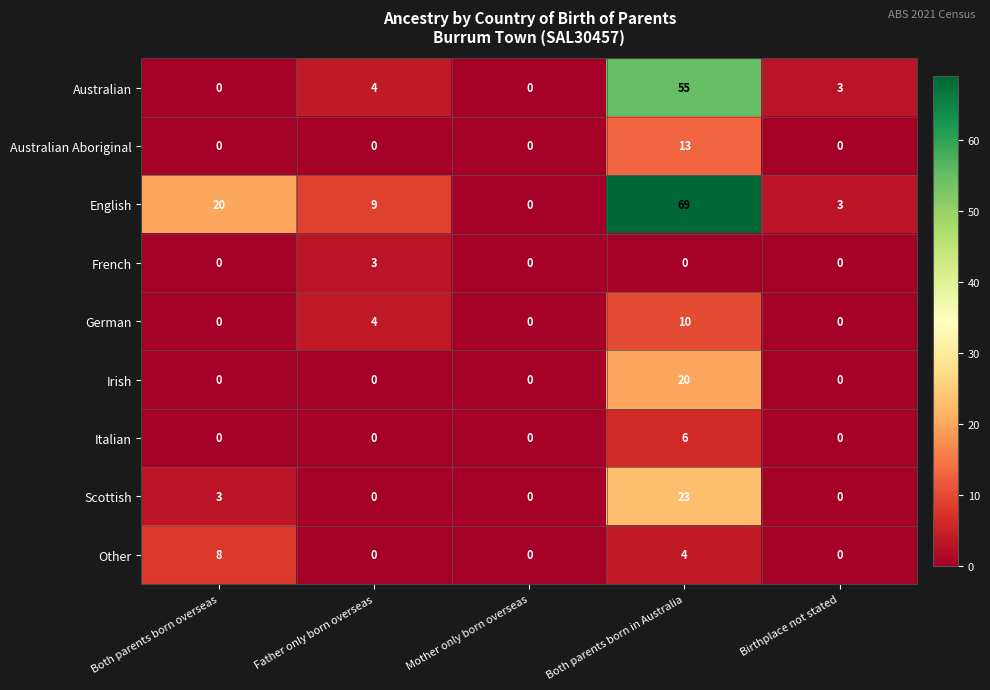

What is the total value across all series at Both parents born overseas?

31